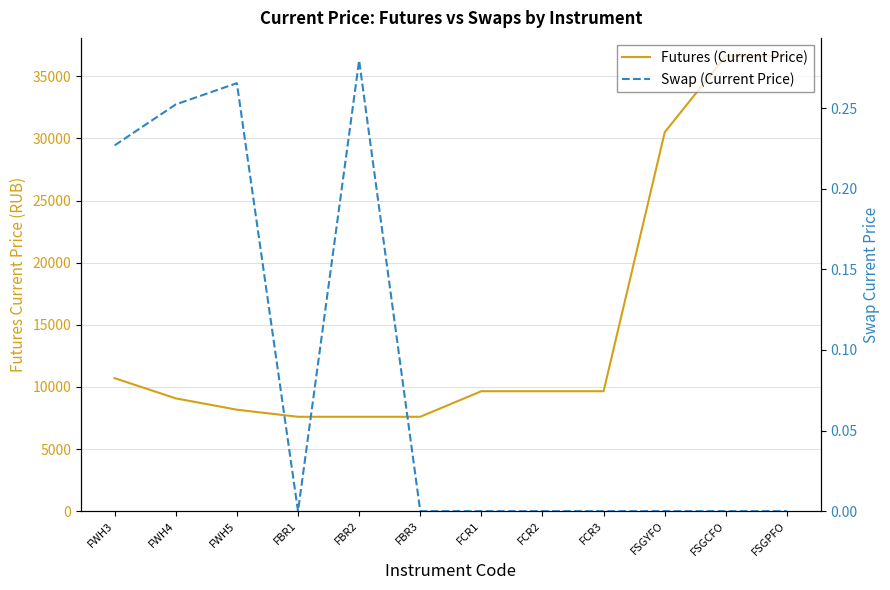

True or false: Swap (Current Price) has a value of 0.1 at FCR3.

False